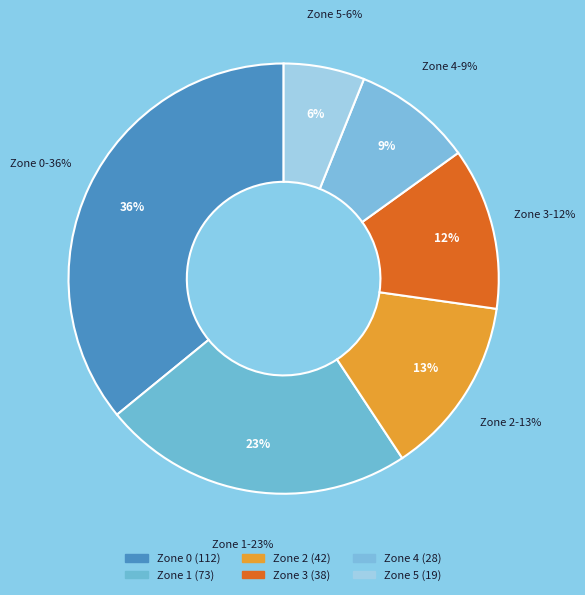

To the nearest percent, what is the difference between the largest and smallest slice percentages?

30%